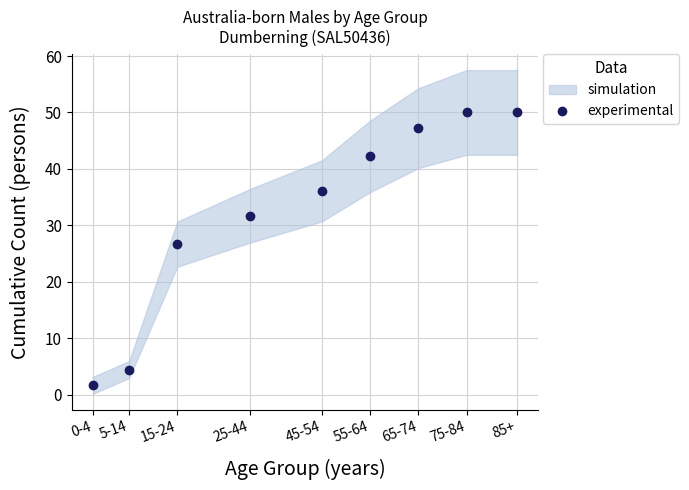

What is the value of the 5th point from the left?

36.1